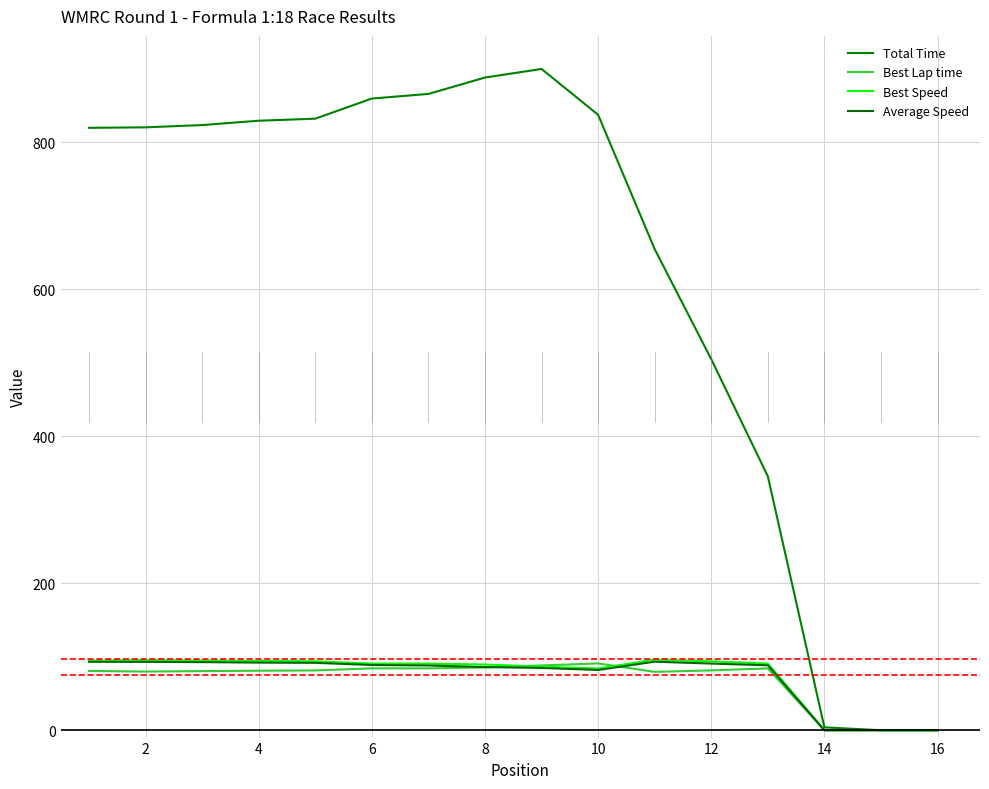

Reading left to right, what are all the values shown in this chart?

Total Time: 819.7	820.4	823.5	829.4	832.2	859.6	865.9	888.2	899.9	837.5	654.6	504.8	345.5	3.9	0.0	0.0
Best Lap time: 80.7	79.8	80.5	81.0	81.4	84.2	84.2	85.4	88.2	90.9	79.4	81.4	84.1	0.0	0.0	0.0
Best Speed: 94.6	95.6	94.9	94.2	93.8	90.6	90.6	89.4	86.6	83.9	96.1	93.7	90.7	0.0	0.0	0.0
Average Speed: 93.1	93.0	92.7	92.0	91.7	88.8	88.1	85.9	84.8	82.0	93.3	90.7	88.4	0.0	0.0	0.0